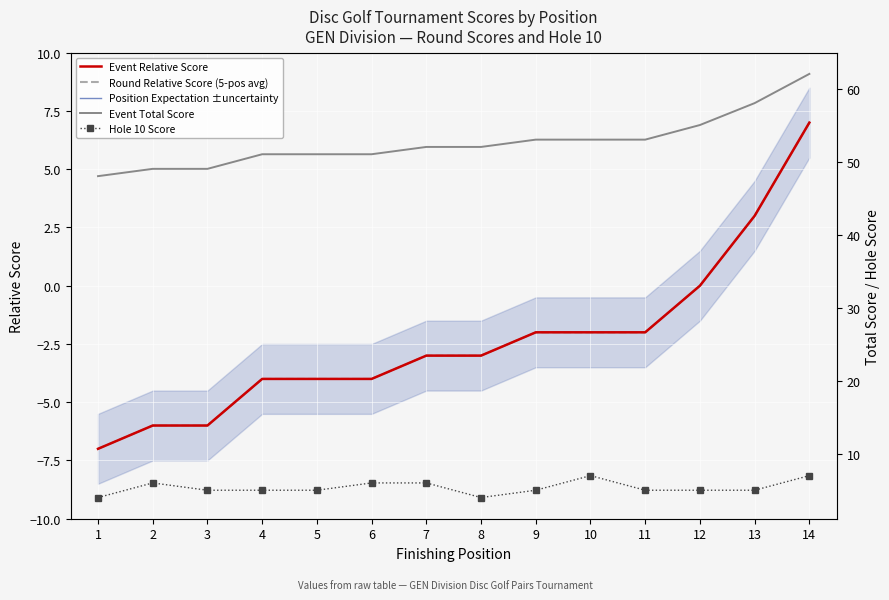

Which series changed the most between 5 and 13?

Event Relative Score